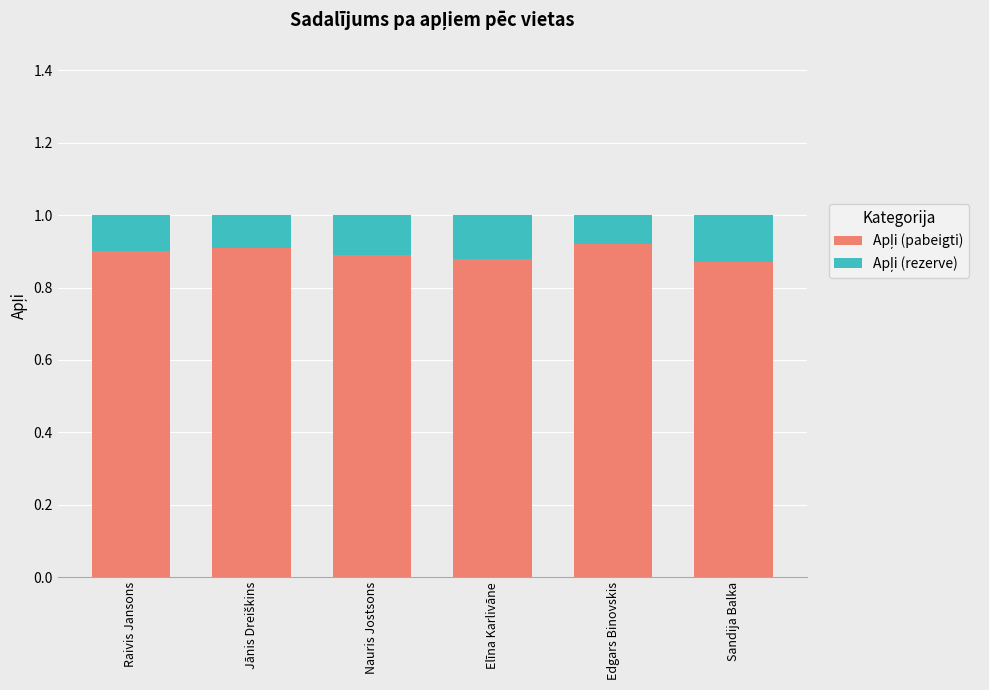

What is the total value across all series at Raivis Jansons?

1.0